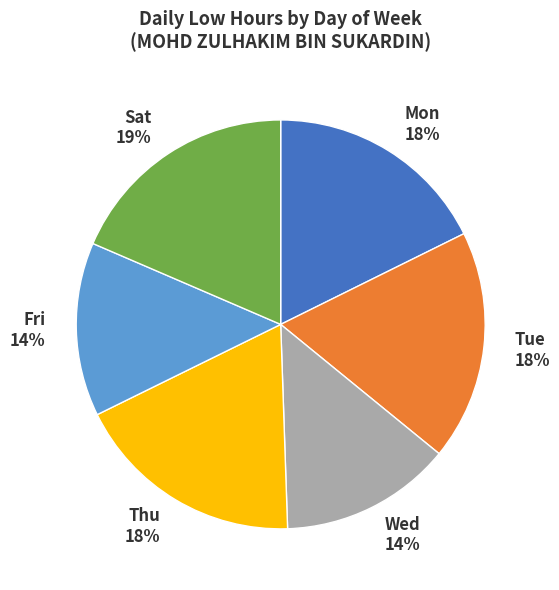

Count the number of slices in the pie.

6